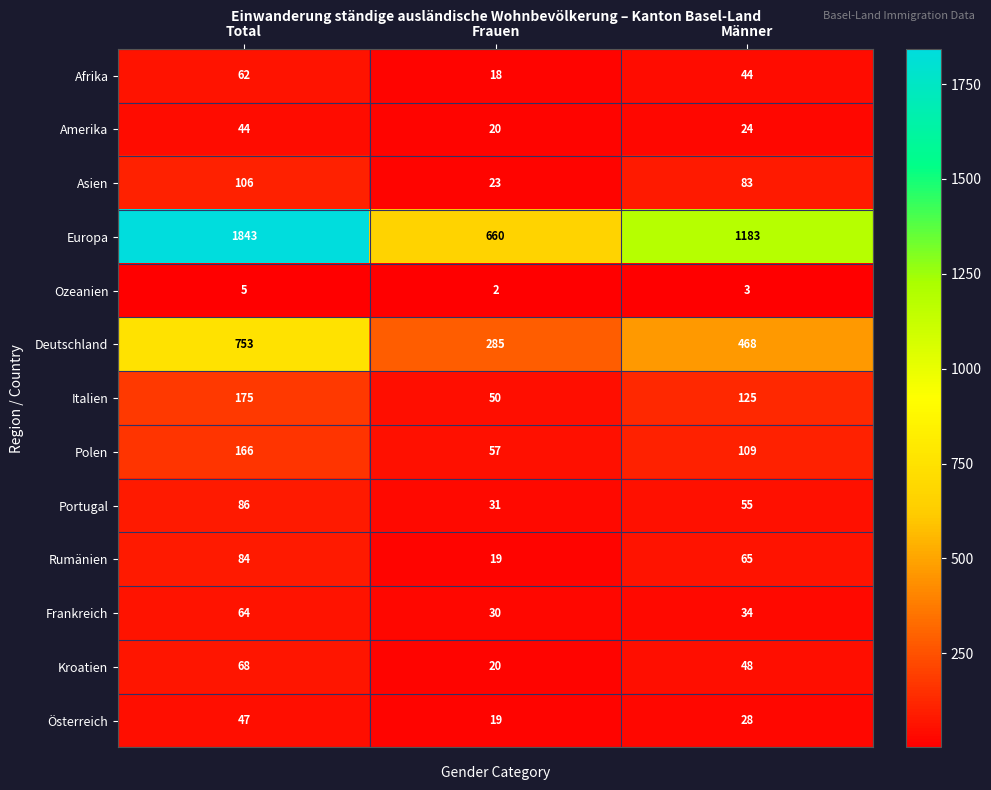

Count the Frankreich values in the range 30 to 64.

3